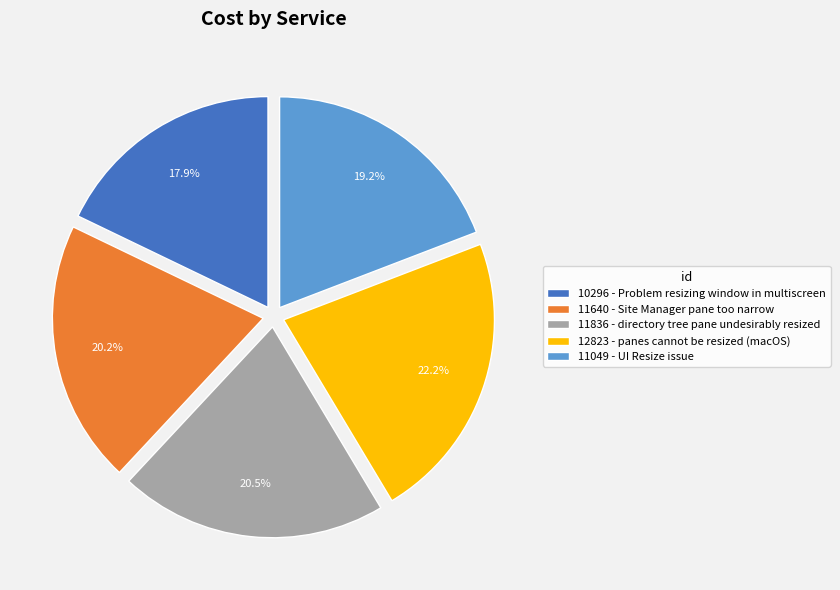

Is there any slice that represents more than half of the pie?

No